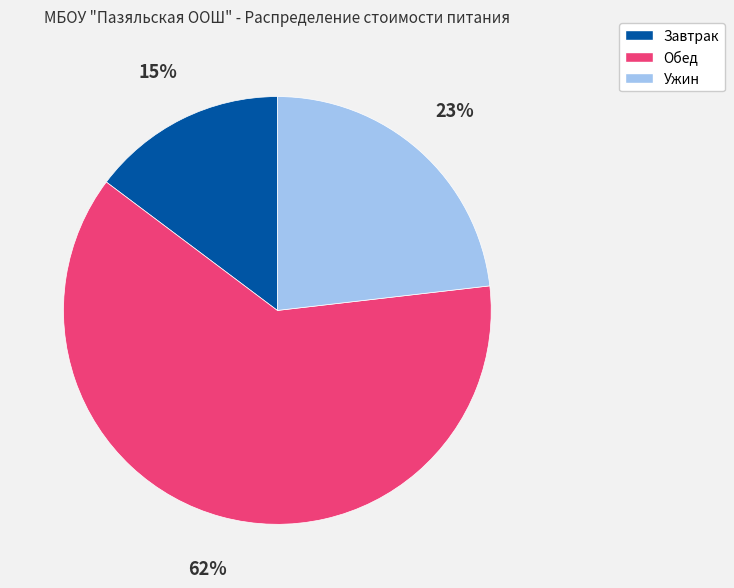

True or false: Обед accounts for 54% of the total.

False